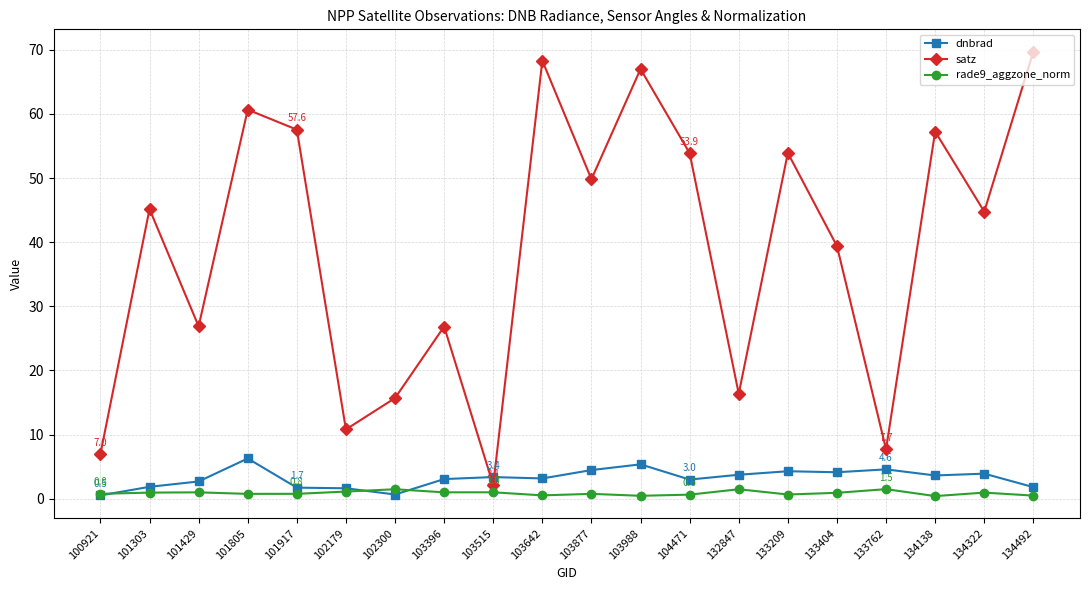

In dnbrad, how many points are higher than both neighbors (excluding endpoints)?

6